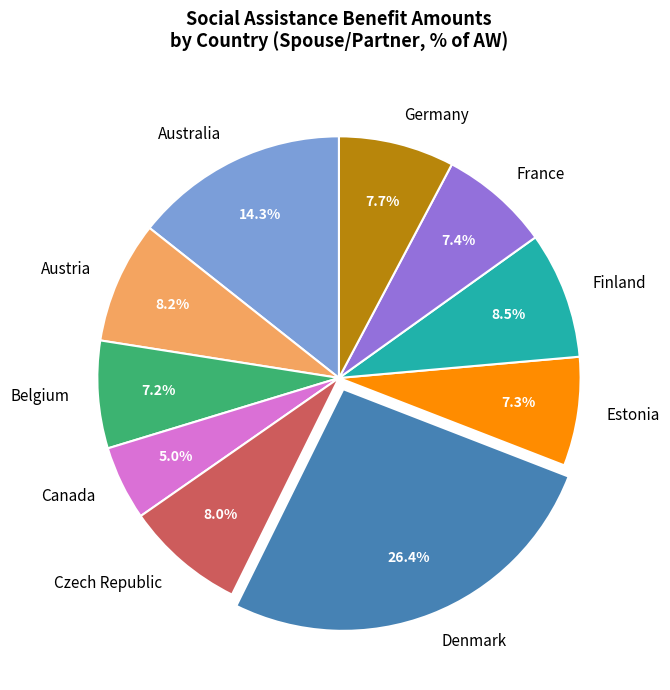

Between France and Canada, which is larger?

France